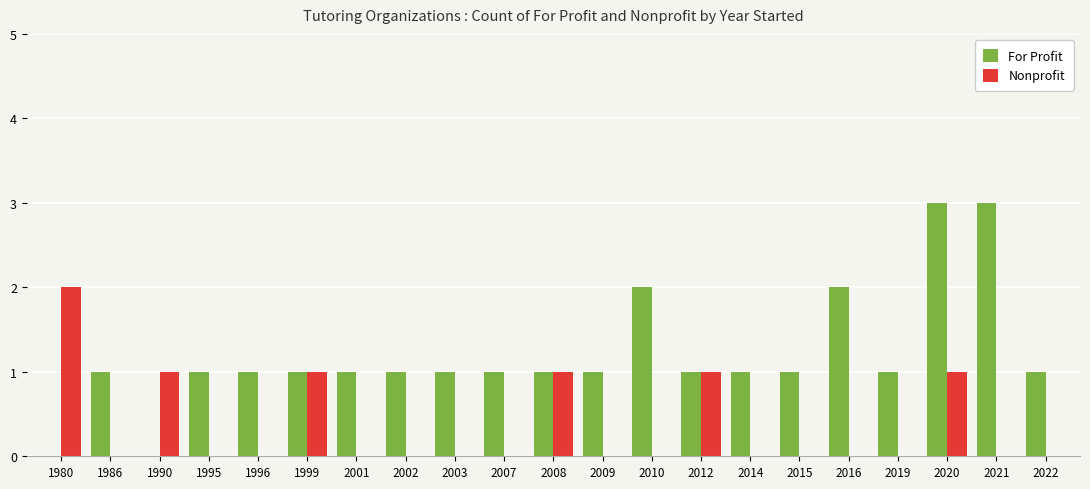

What is the maximum value for For Profit?

3